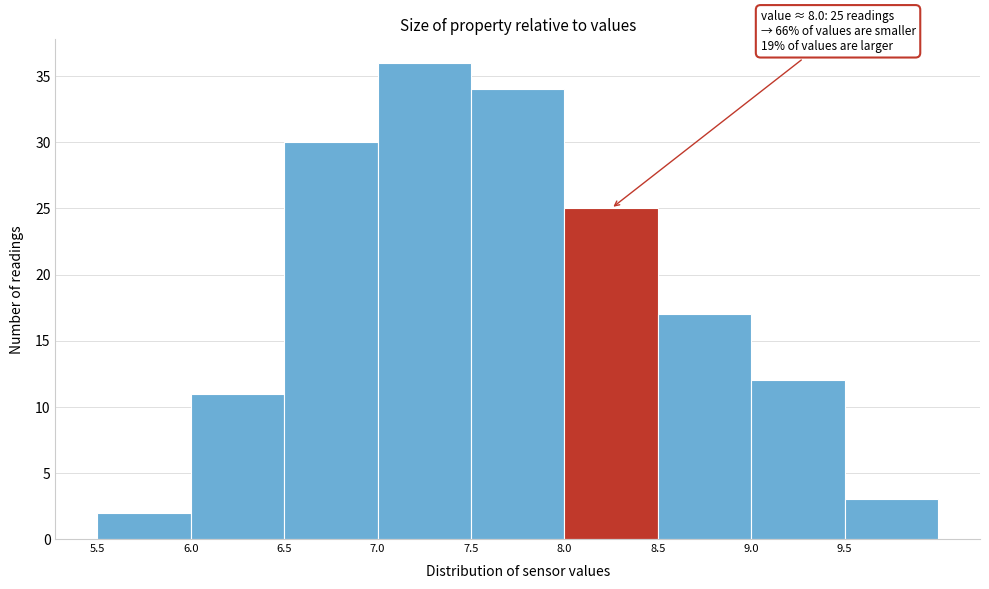

Which range on the x-axis has the tallest bar?

7.0 to 7.5